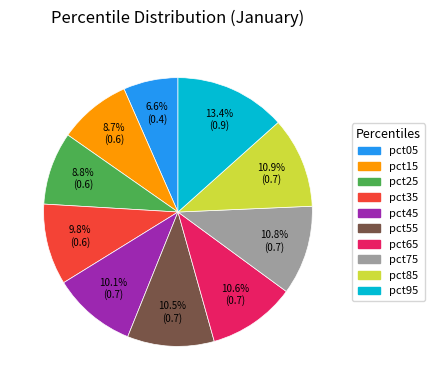

Which slice is the smallest?

pct05